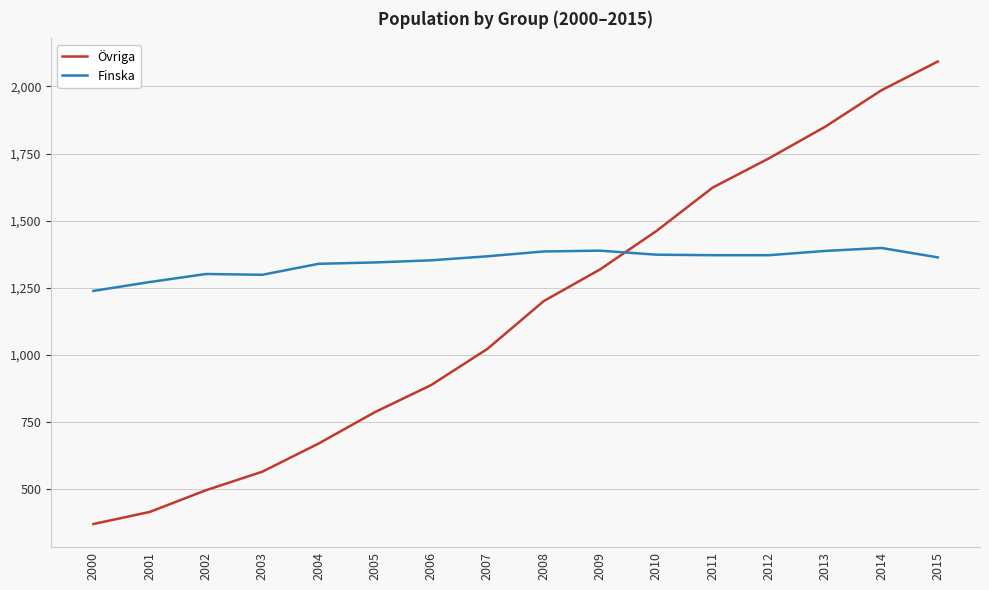

What is the greatest value displayed?

2093